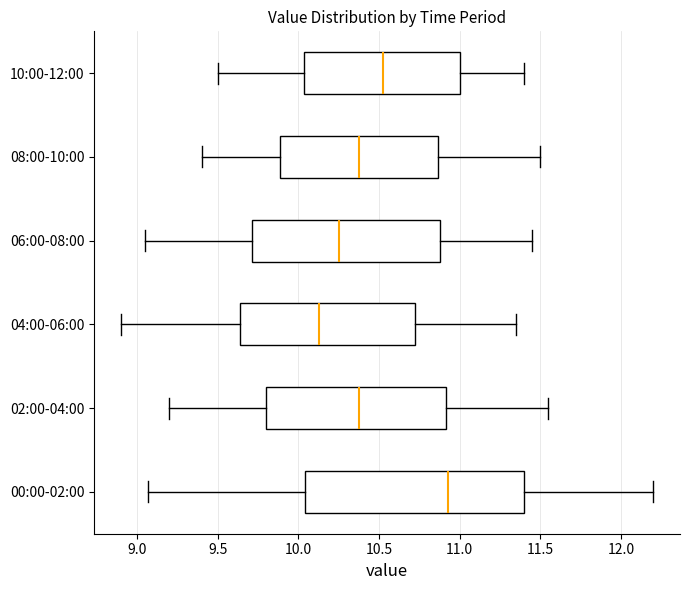

Reading bottom to top, transcribe this box plot: for each box, give where its median line is, the range the box spans, and where its two whiskers end, as read against the x-axis. The values are not printed on the chart, so give them approximately, as read against the axis.

00:00-02:00: median 10.95, box 10.05 to 11.40, whiskers 9.05 to 12.20
02:00-04:00: median 10.40, box 9.80 to 10.90, whiskers 9.20 to 11.55
04:00-06:00: median 10.15, box 9.65 to 10.75, whiskers 8.90 to 11.35
06:00-08:00: median 10.25, box 9.70 to 10.90, whiskers 9.05 to 11.45
08:00-10:00: median 10.40, box 9.90 to 10.85, whiskers 9.40 to 11.50
10:00-12:00: median 10.55, box 10.05 to 11.00, whiskers 9.50 to 11.40